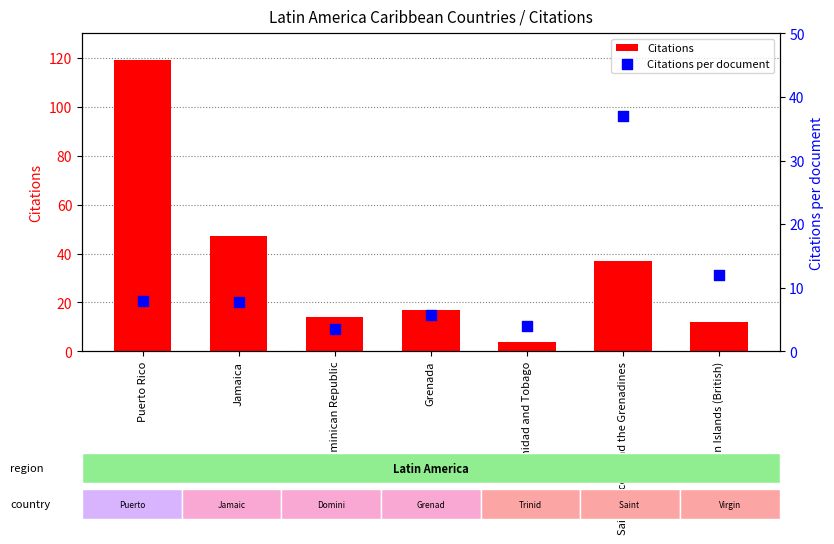

What is the total value across all series at Dominican Republic?

17.5